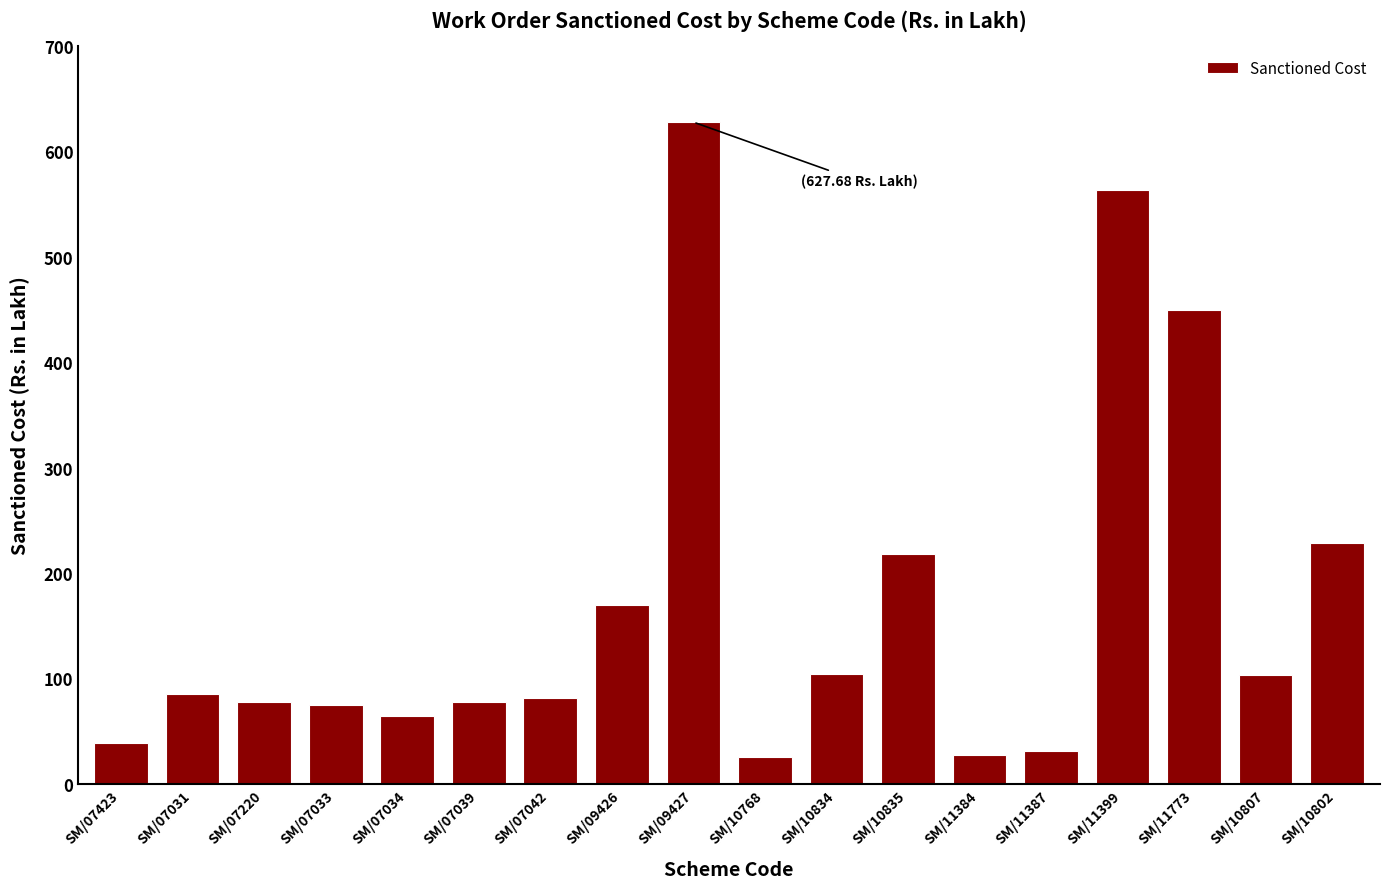

What is the change in value from SM/07033 to SM/07039?

+2.8